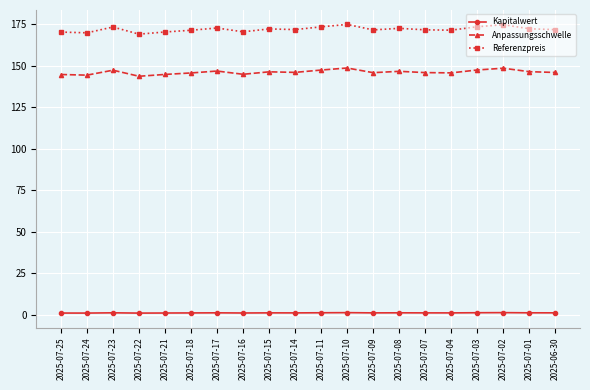

What is the minimum value for Anpassungsschwelle?

143.6